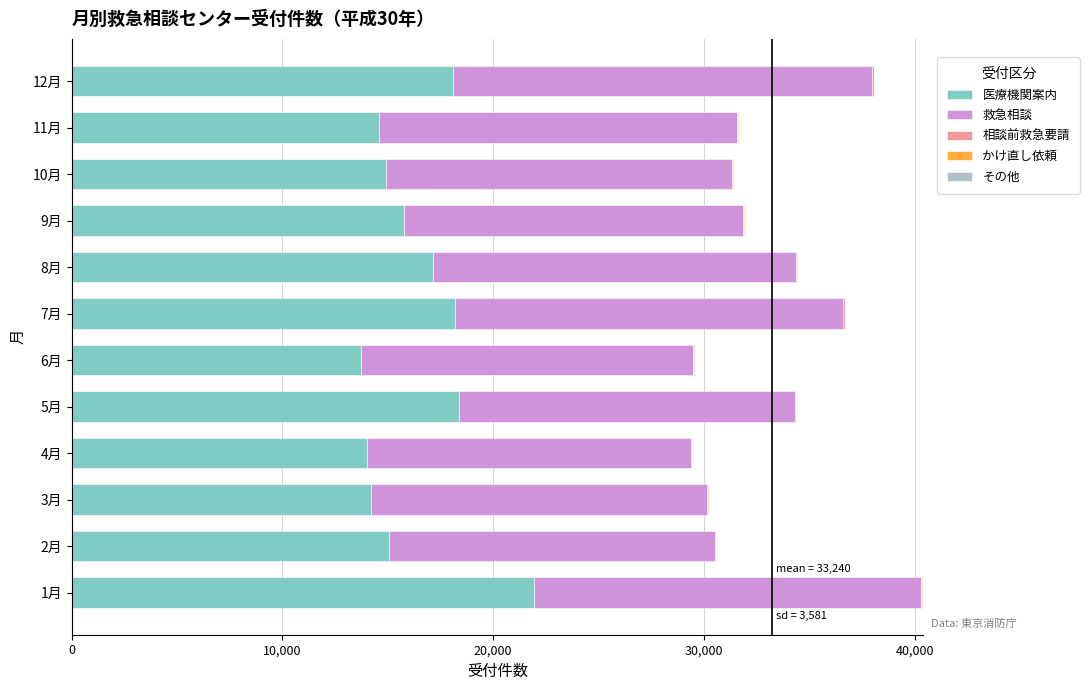

What is the highest value of the 医療機関案内 series?

21956